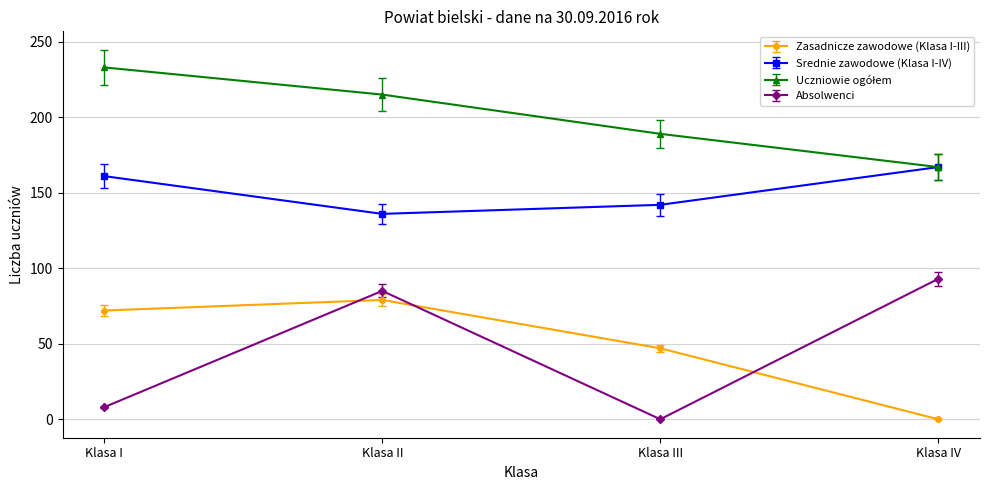

Does the chart display data point markers on the line(s)?

Yes